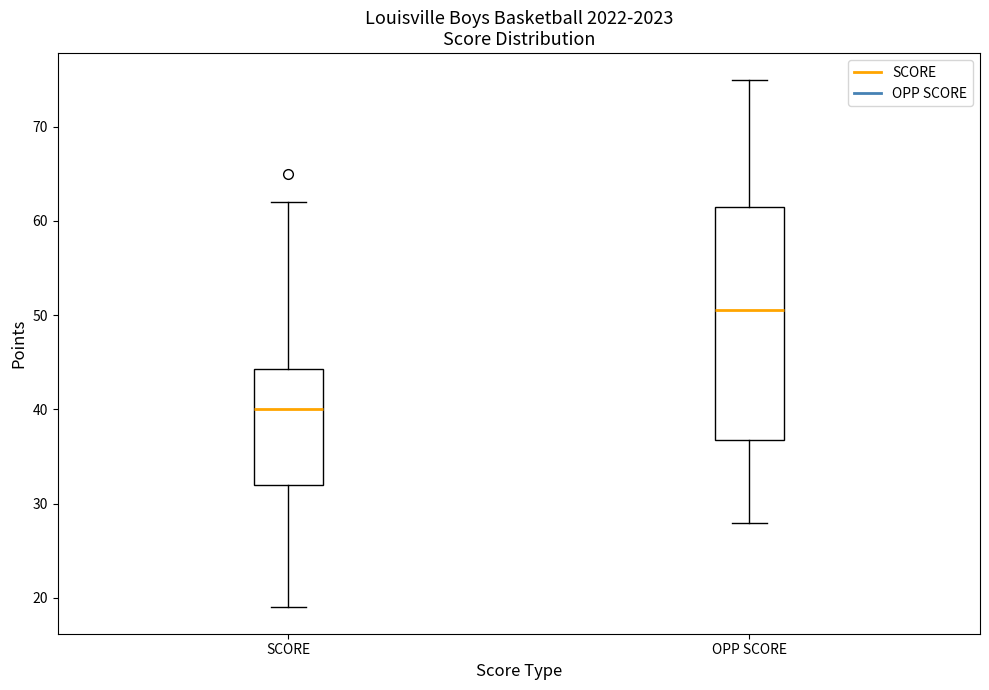

Comparing the boxes themselves (not the whiskers), which one is the tallest?

OPP SCORE